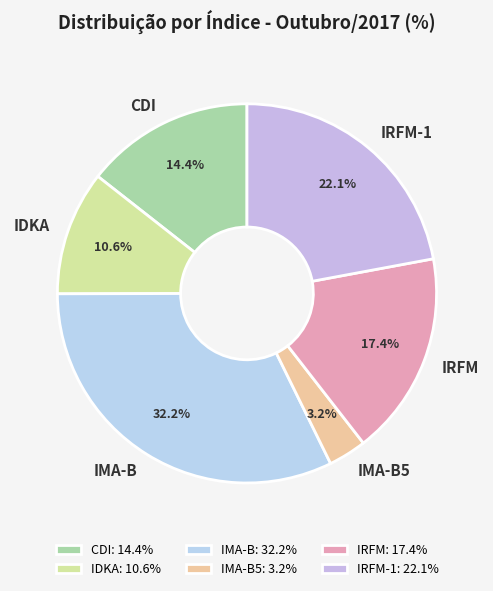

How many slices are in this pie chart?

6